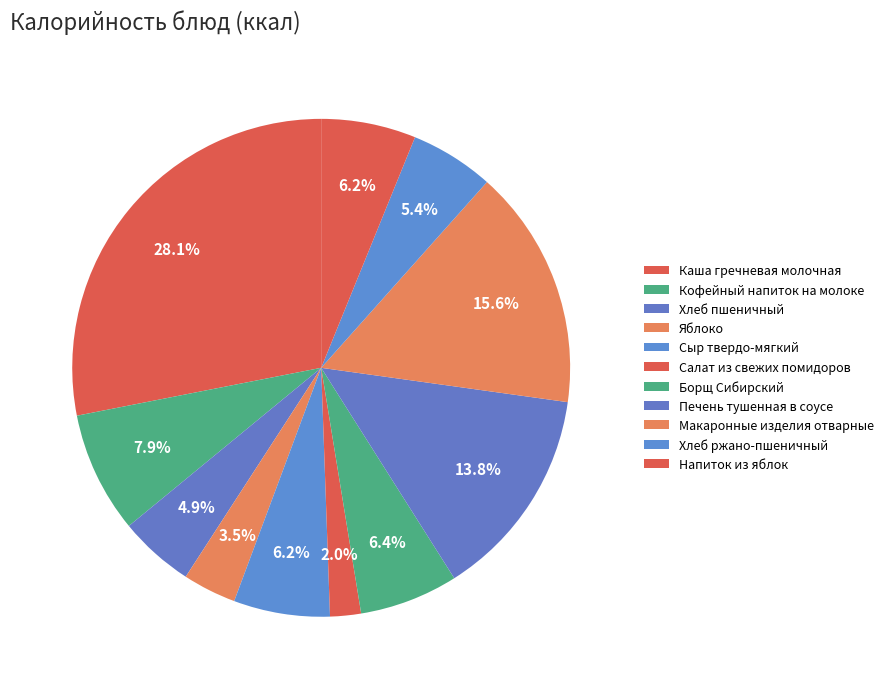

Count the number of slices in the pie.

11